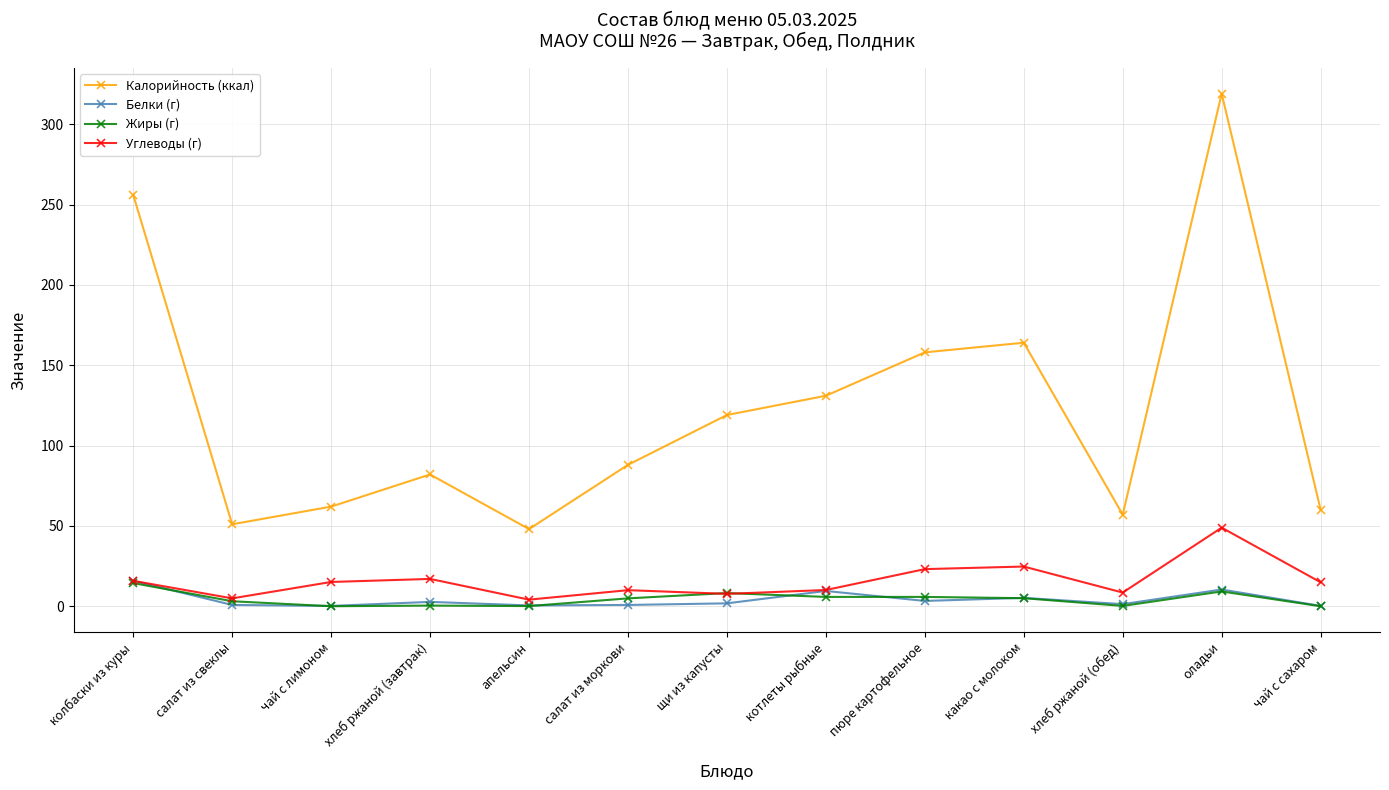

At how many categories does at least one series exceed 218?

2